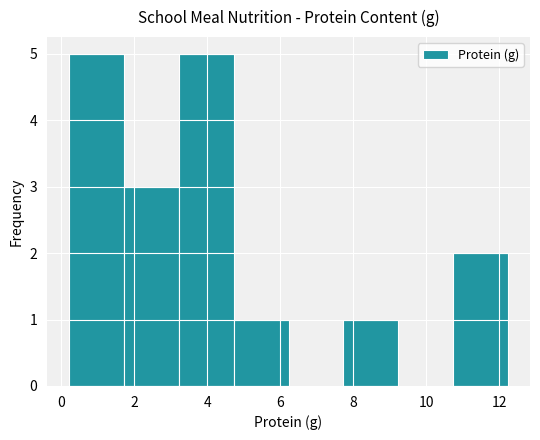

How tall is the bar that spans 1.8 to 3.2 on the x-axis? Neither the bar edges nor the heights are printed on the chart, so give them approximately, as read against the axes.

3